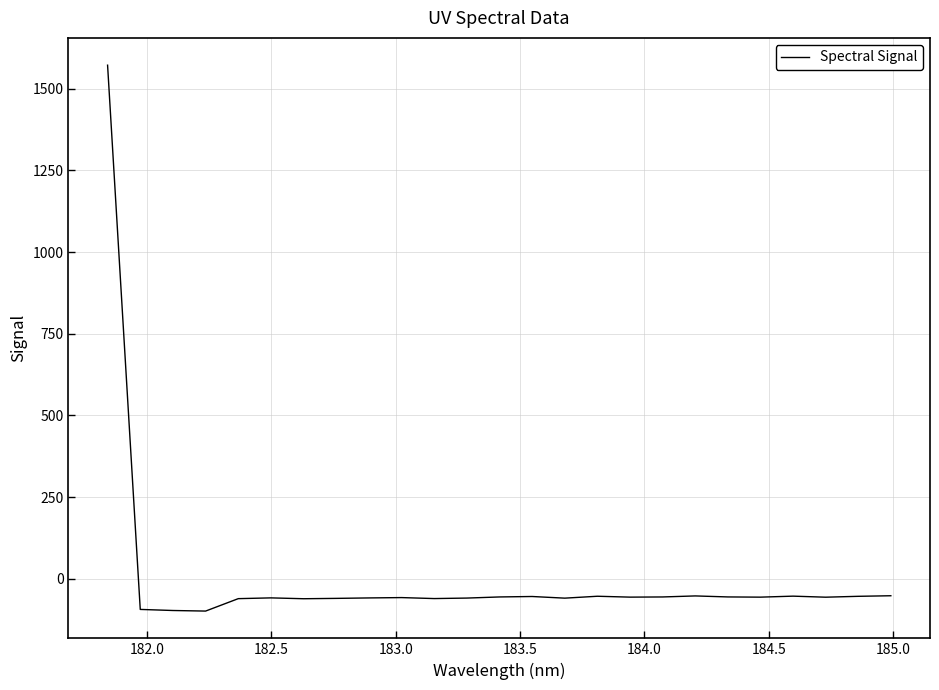

How many distinct data groups are displayed?

1